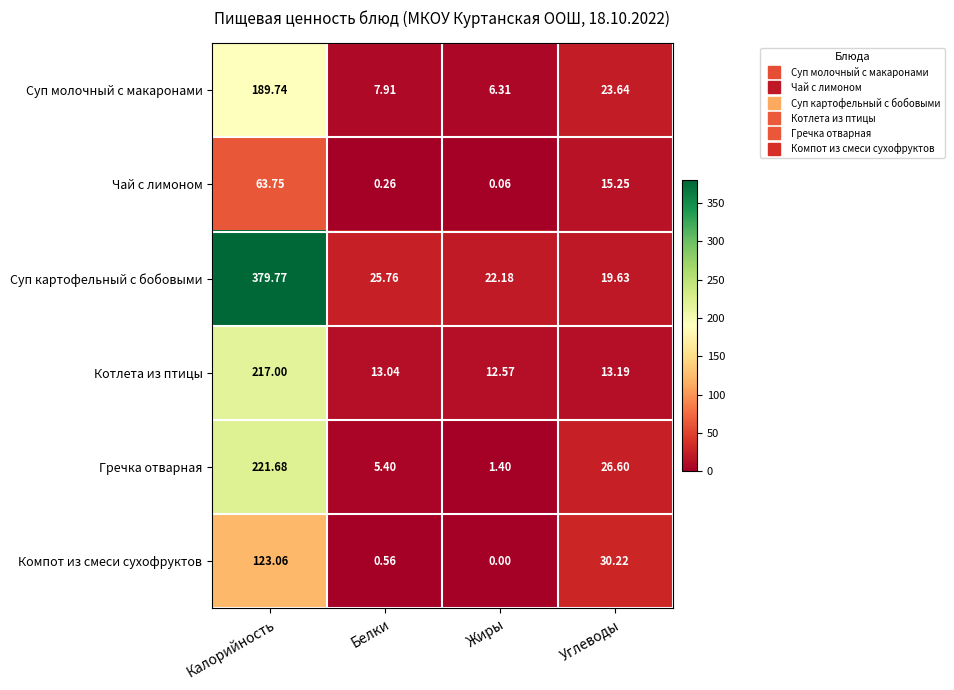

Rank the series by their maximum value, from lowest to highest.

Чай с лимоном, Компот из смеси сухофруктов, Суп молочный с макаронами, Котлета из птицы, Гречка отварная, Суп картофельный с бобовыми